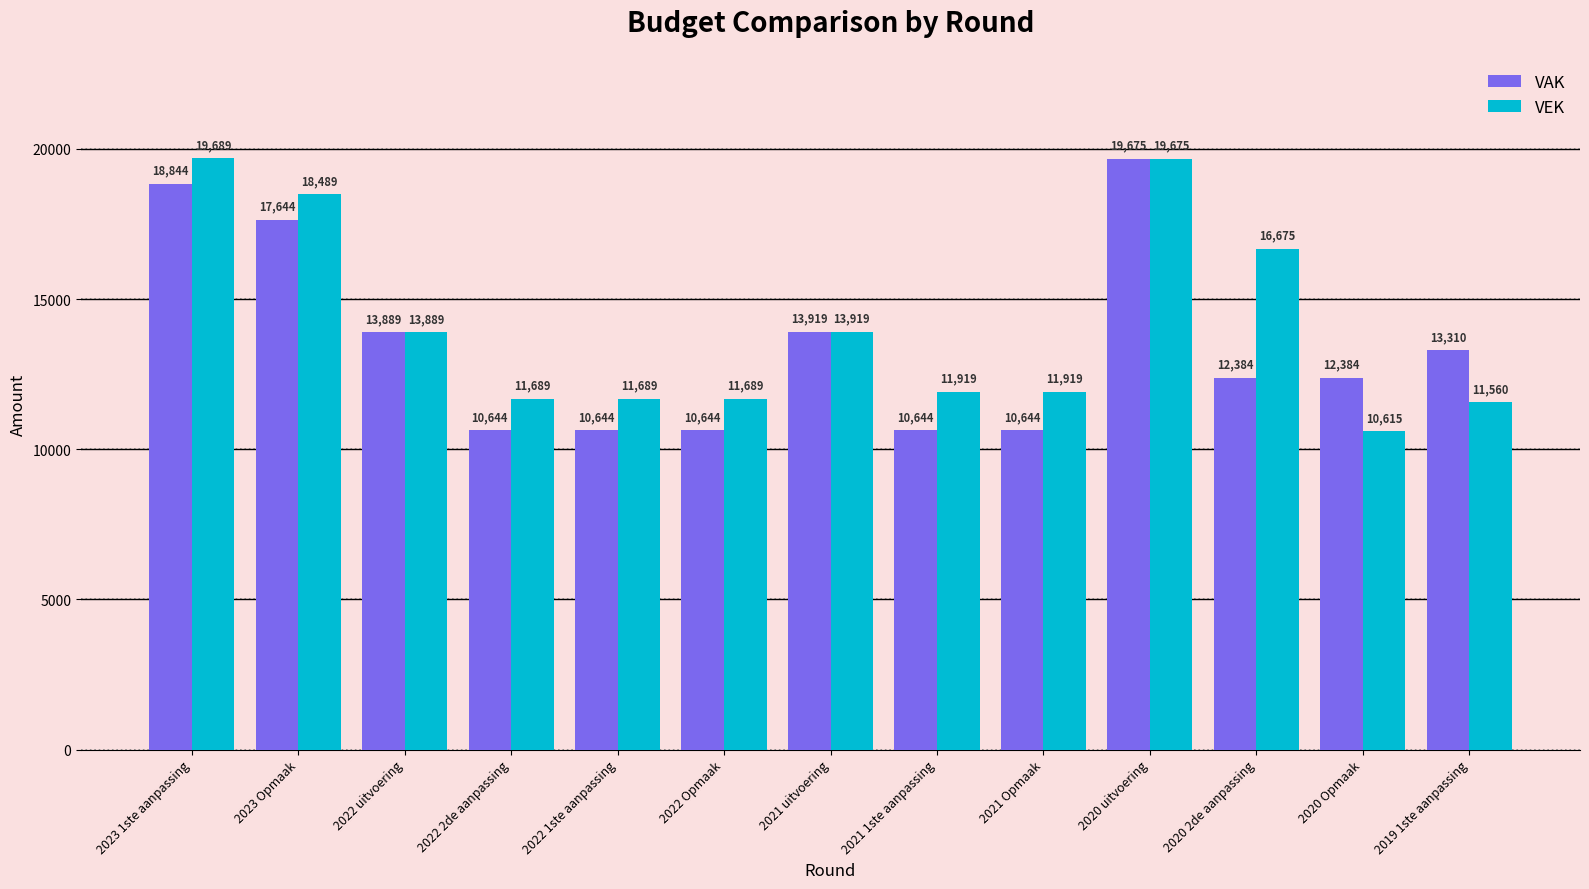

True or false: VEK has a value of 11919 at 2021 Opmaak.

True